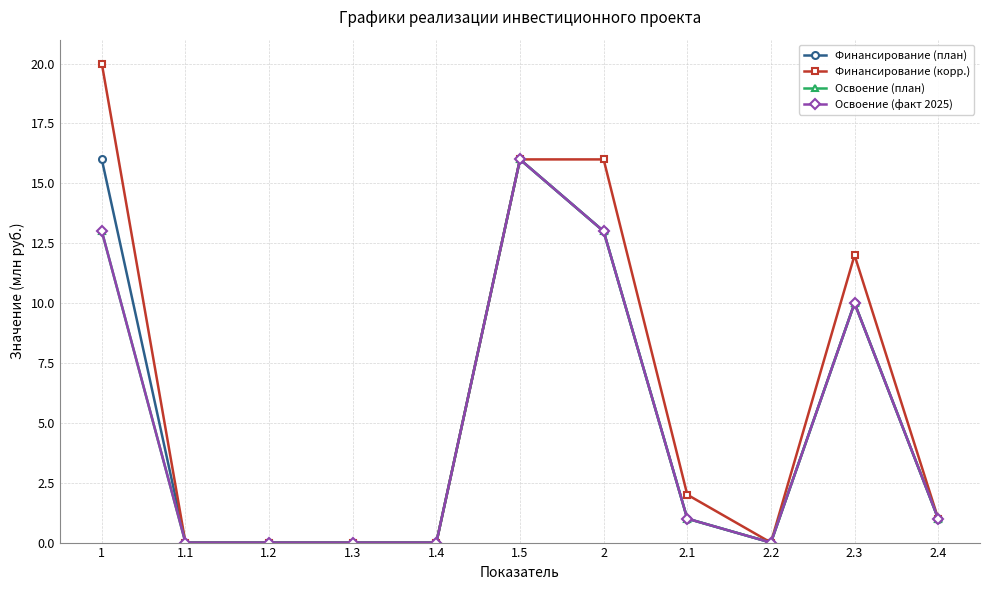

Does the chart have visible grid lines?

Yes